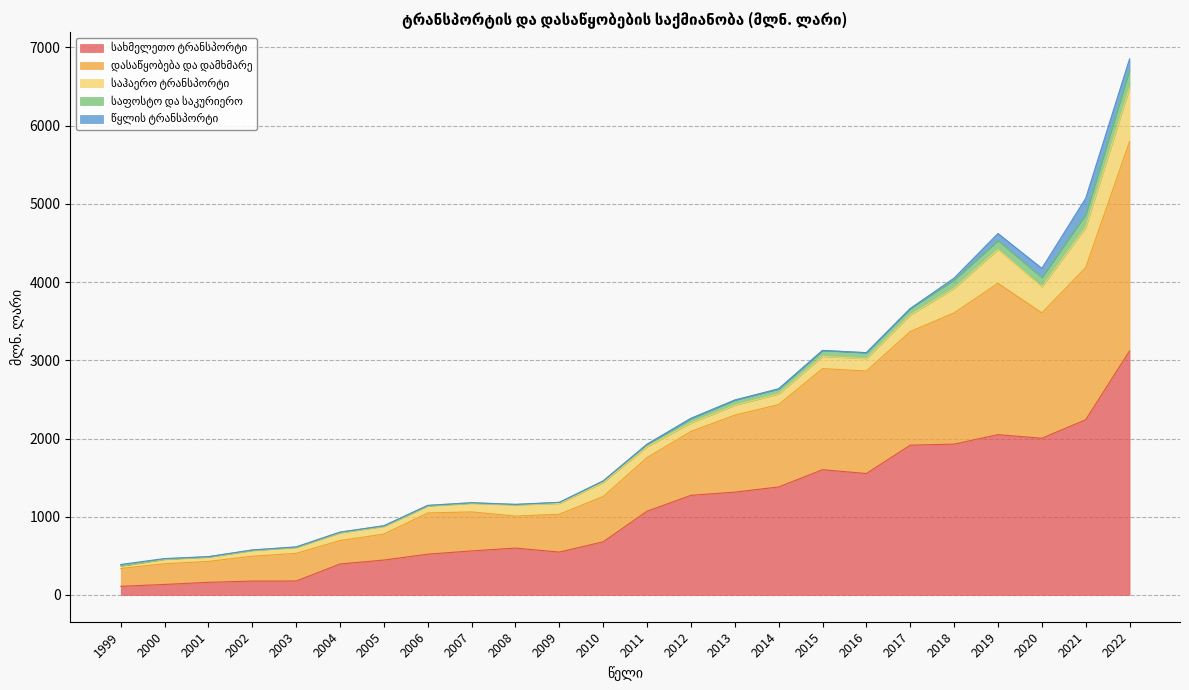

How many lines are shown in the chart?

5